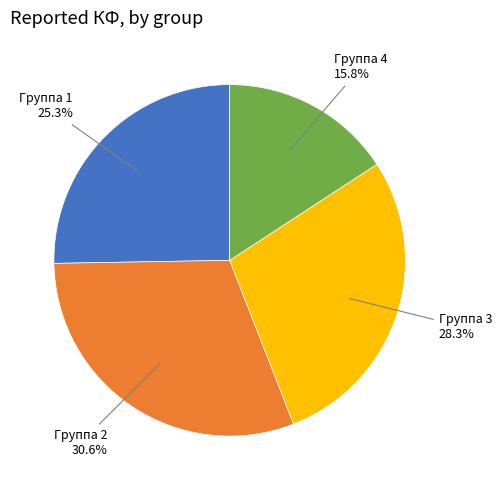

How many segments does this pie chart have?

4